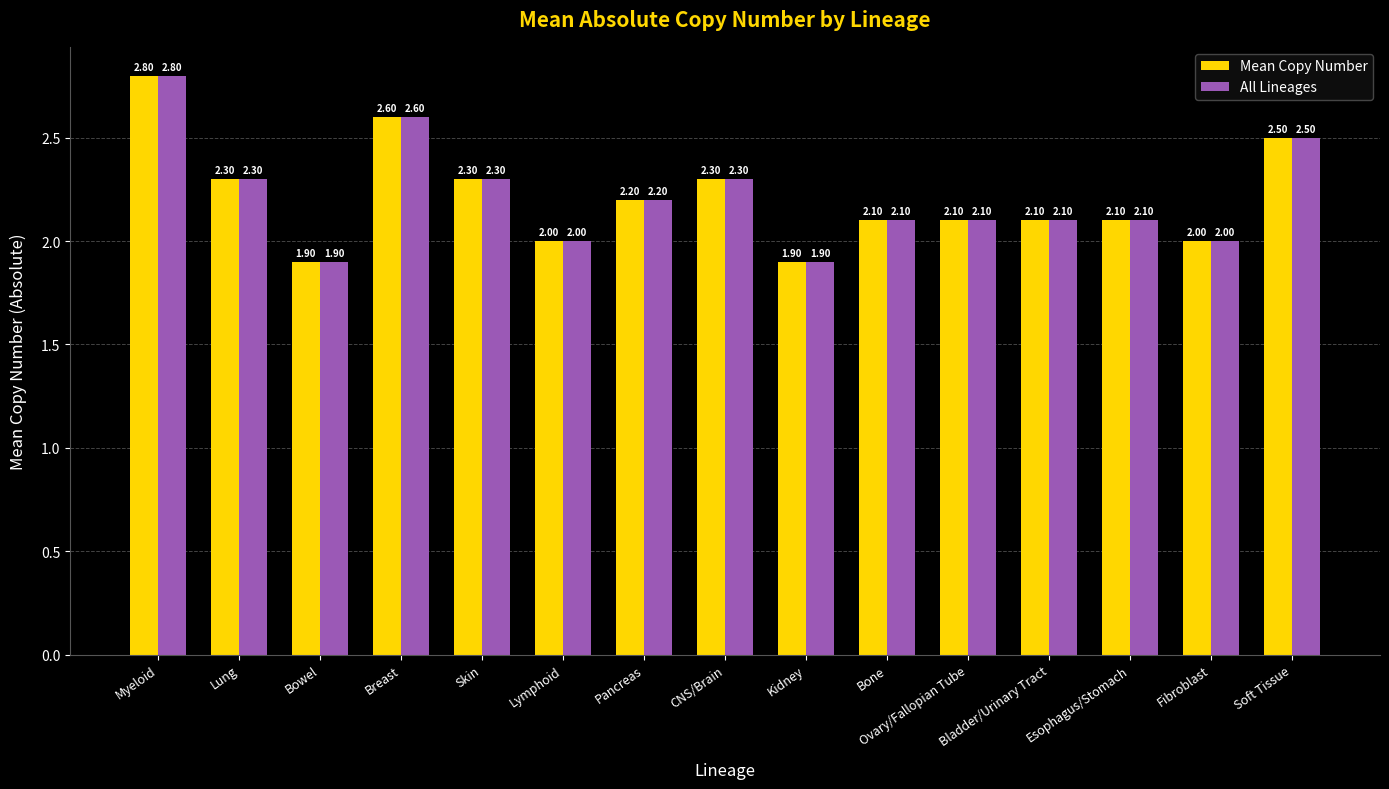

True or false: Mean Copy Number has a value of 3.4 at Bladder/Urinary Tract.

False